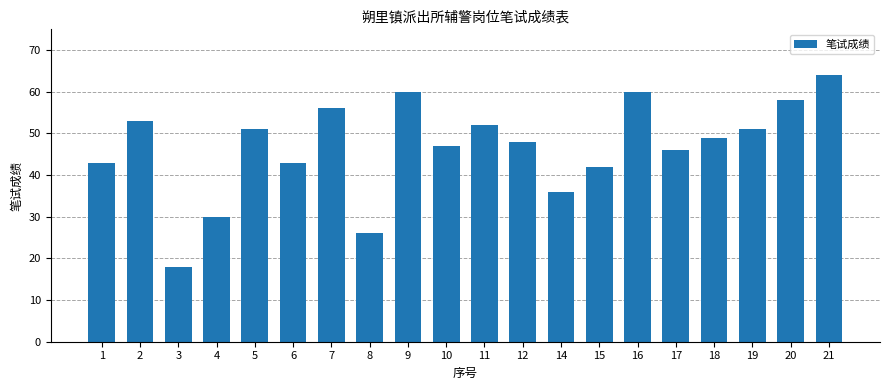

Where does the data first go above 49?

2